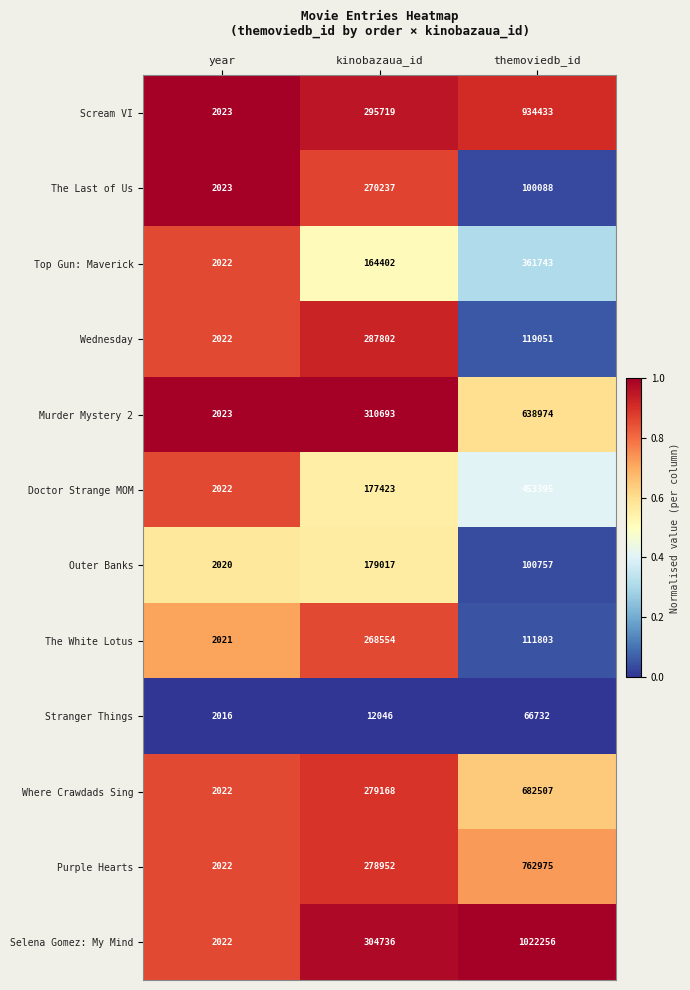

The Stranger Things series shows 4464 at kinobazaua_id. True or false?

False